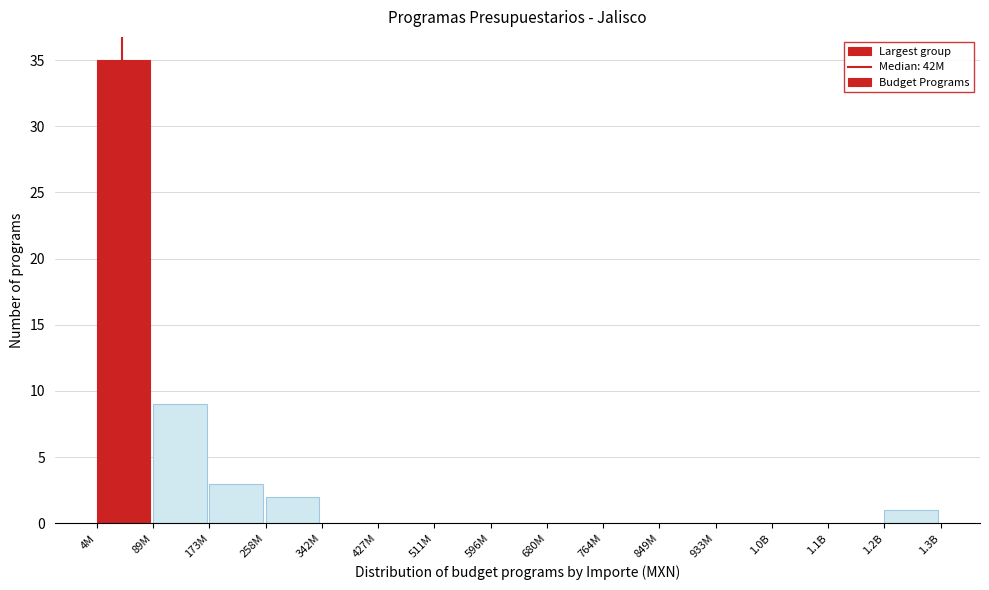

Reading left to right, transcribe all the data shown in this chart.

4M=35	89M=9	173M=3	258M=2	342M=0	427M=0	511M=0	596M=0	680M=0	764M=0	849M=0	933M=0	1.0B=0	1.1B=0	1.2B=1